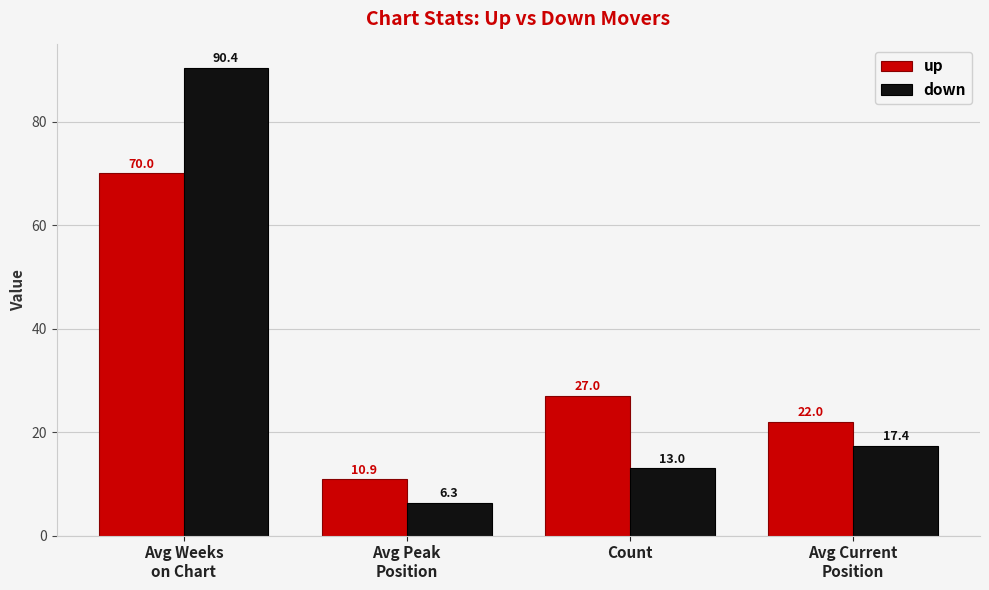

Reading left to right, list all the values displayed in this chart.

up: Avg Weeks
on Chart=70.0	Avg Peak
Position=10.9	Count=27.0	Avg Current
Position=22.0
down: Avg Weeks
on Chart=90.4	Avg Peak
Position=6.3	Count=13.0	Avg Current
Position=17.4